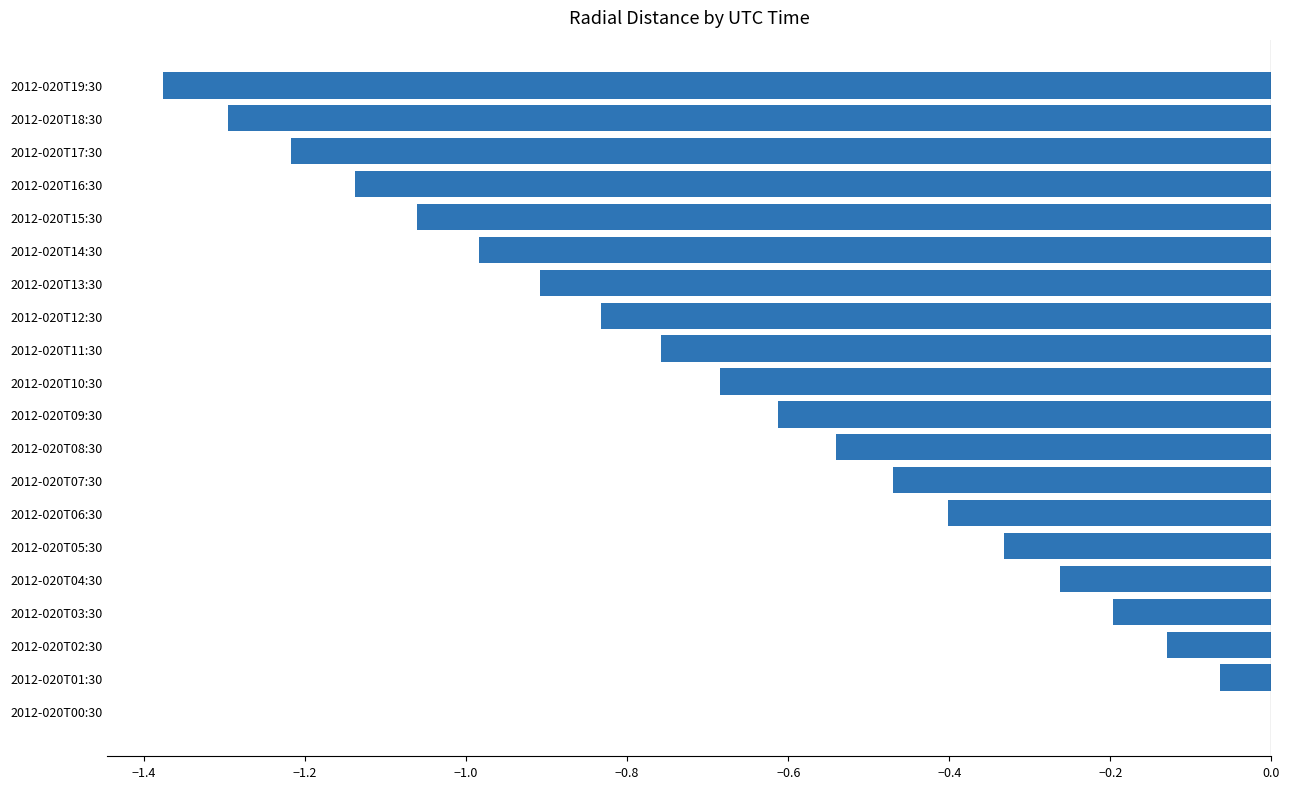

What is the change in value from 2012-020T10:30 to 2012-020T18:30?

-0.6